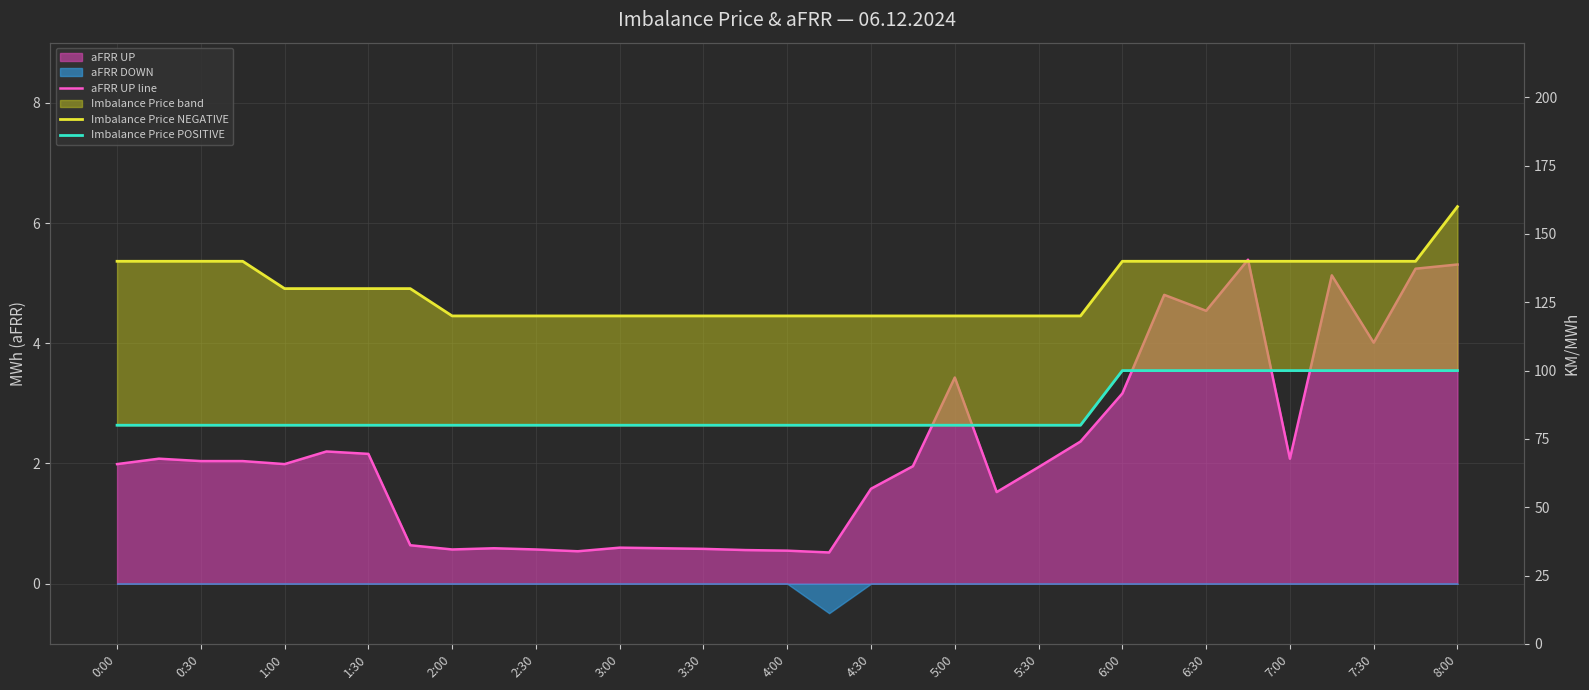

The Imbalance Price POSITIVE series shows 80.0 at 21. True or false?

True